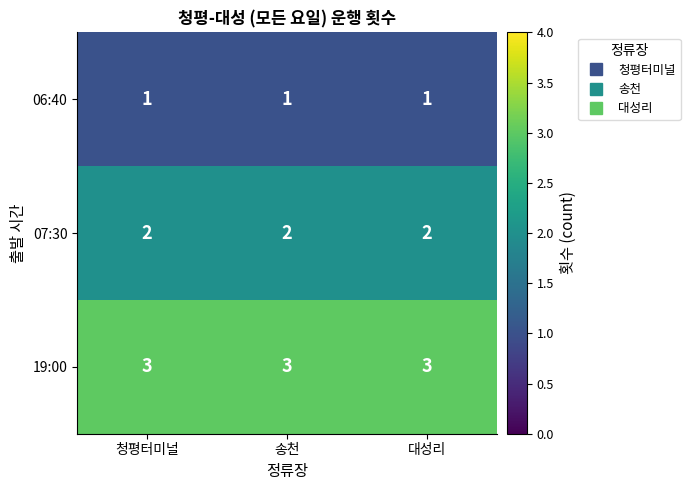

What is the average value of the 19:00 series?

3